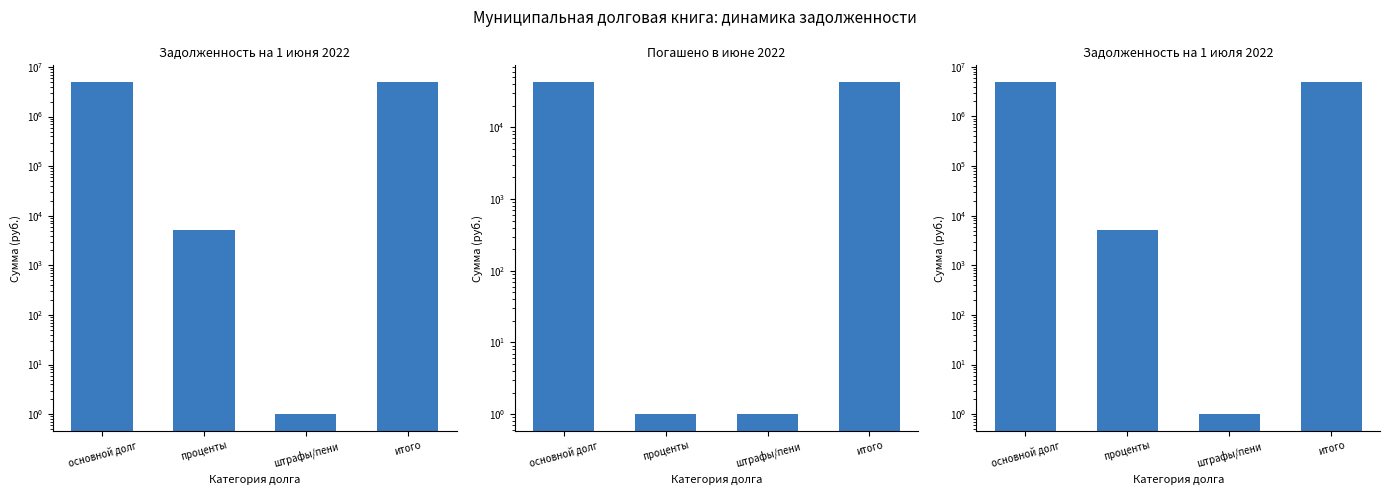

Is it true that Задолженность на 1 июня 2022 equals 1643824 at итого?

False